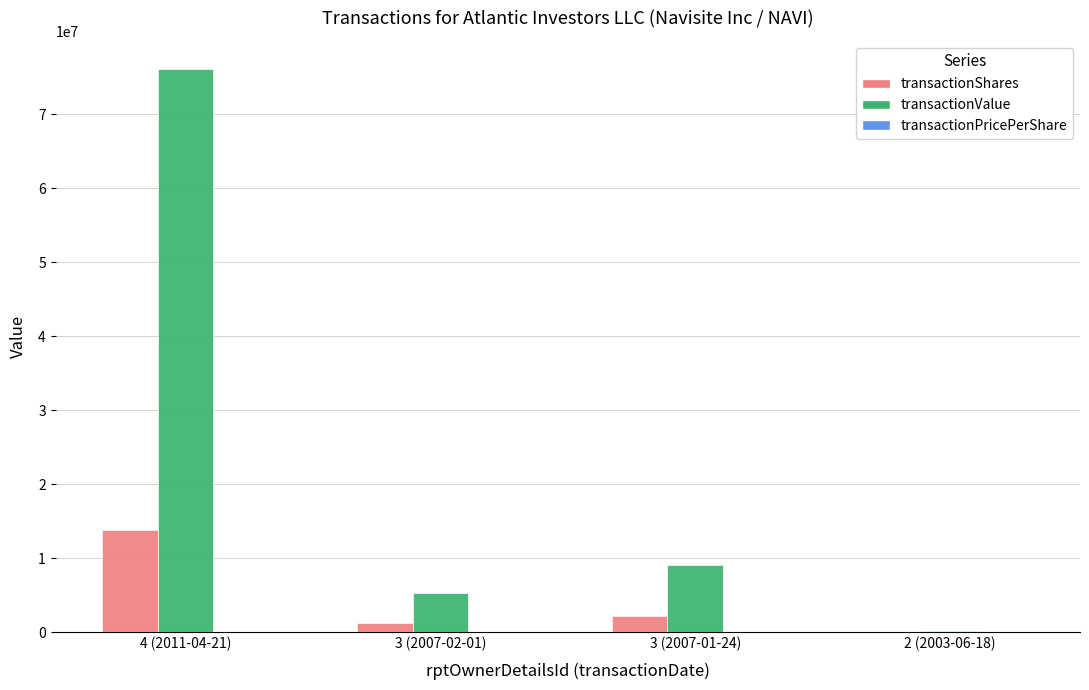

Between 4 (2011-04-21) and 2 (2003-06-18), which series saw the biggest shift?

transactionValue